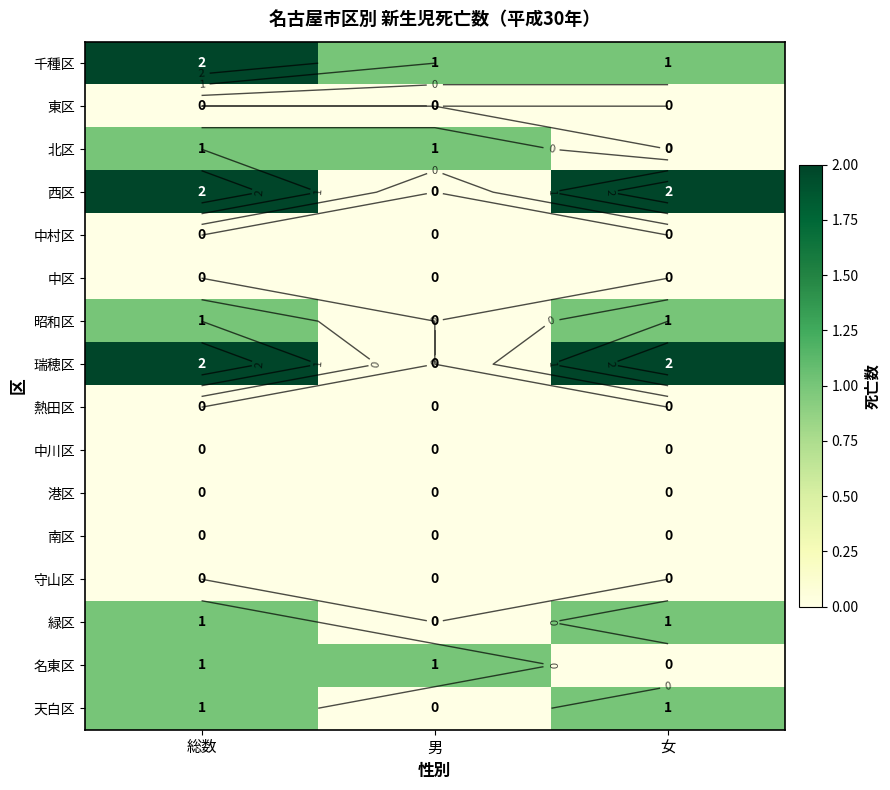

How many data points does each series have?

3